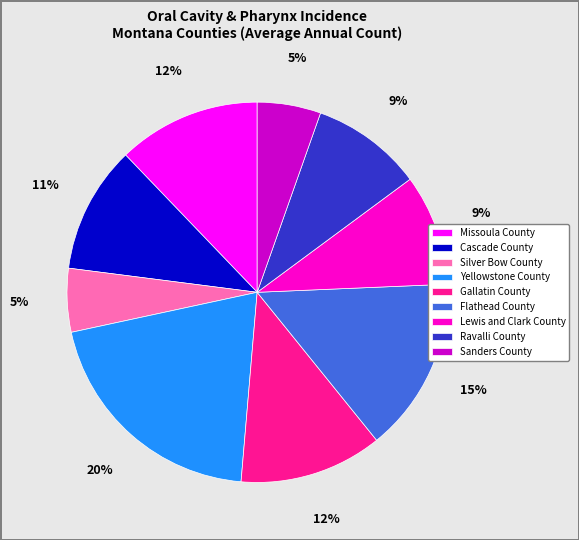

Which slice is the largest?

Yellowstone County